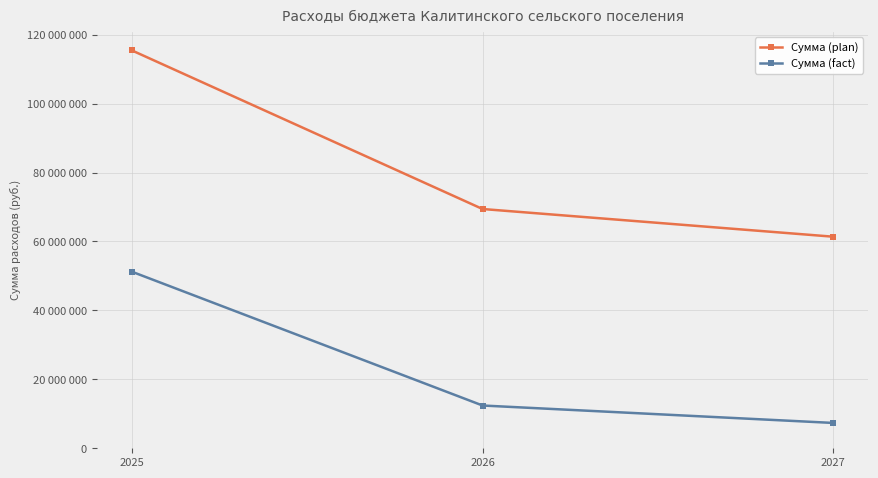

Which series has the largest range (max minus min)?

Сумма (plan)